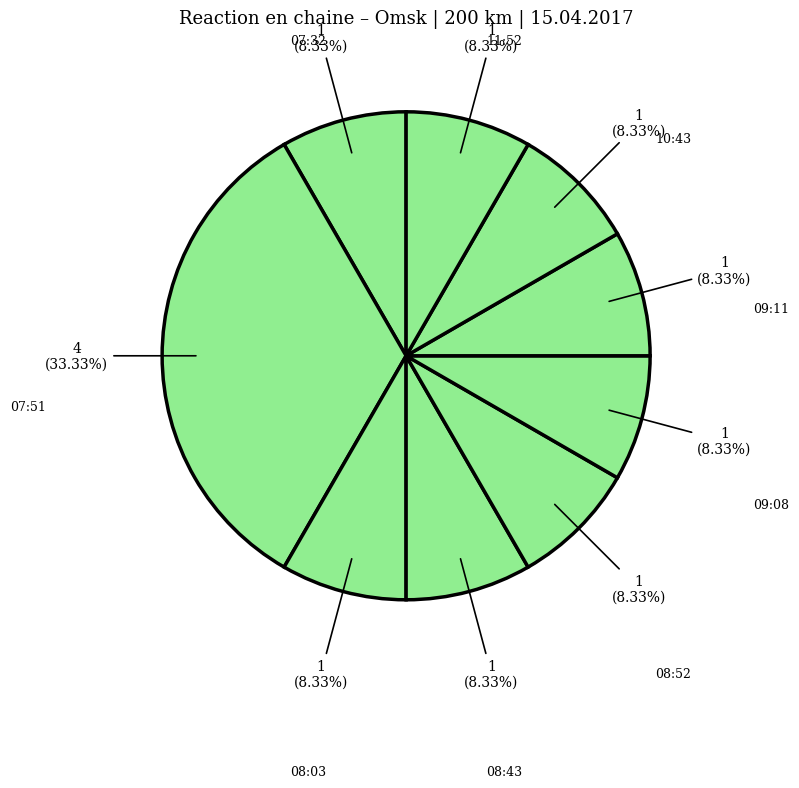

How many slices are in this pie chart?

9